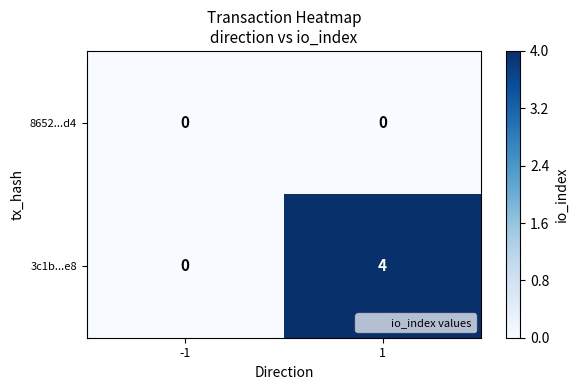

What is the difference between the highest and lowest values at 1?

4